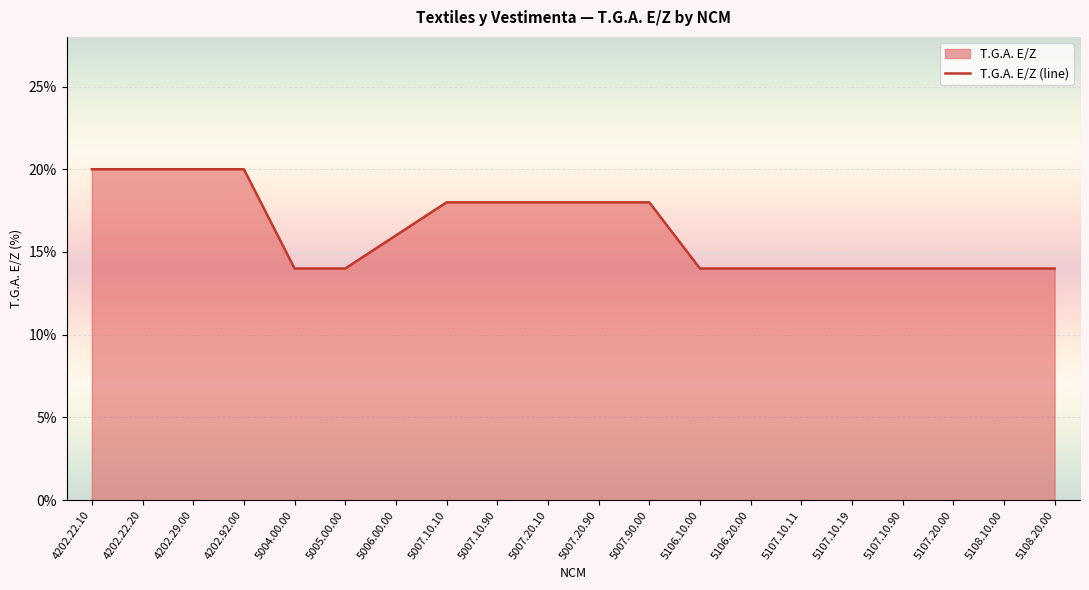

What is the greatest value displayed?

20